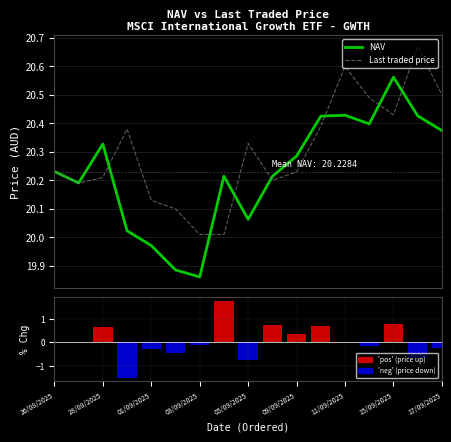

Does the chart contain stacked bars?

No